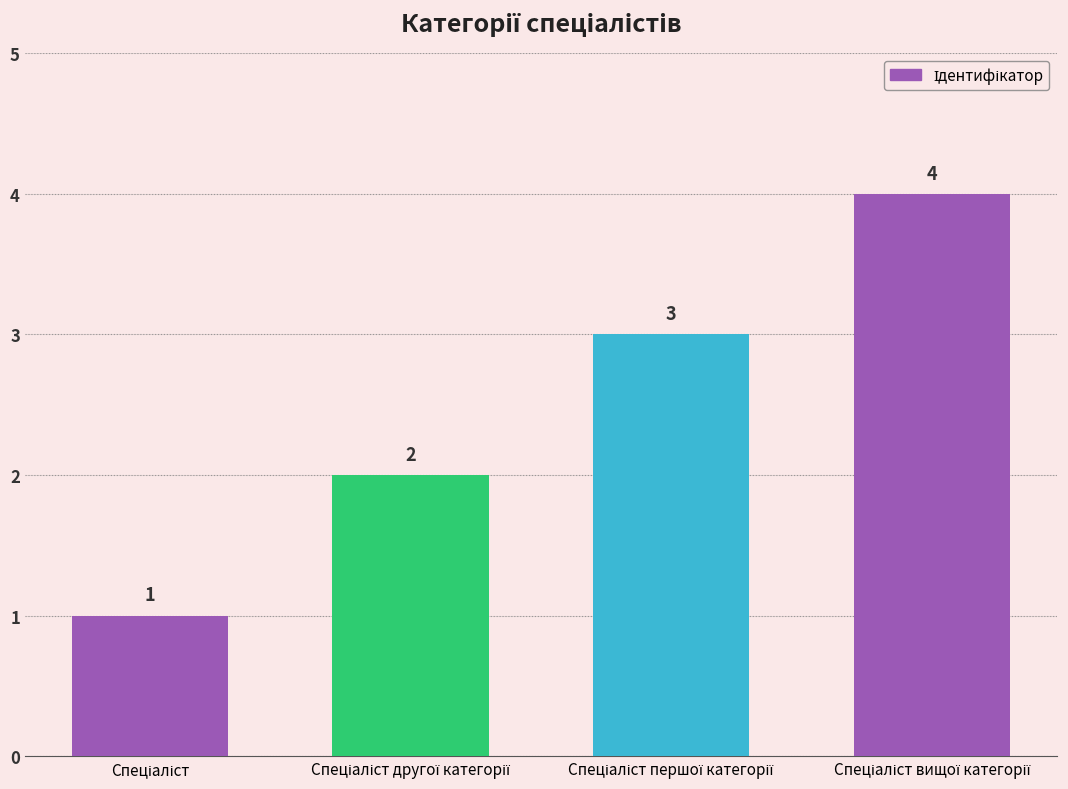

What is the value of the 1st bar from the left?

1